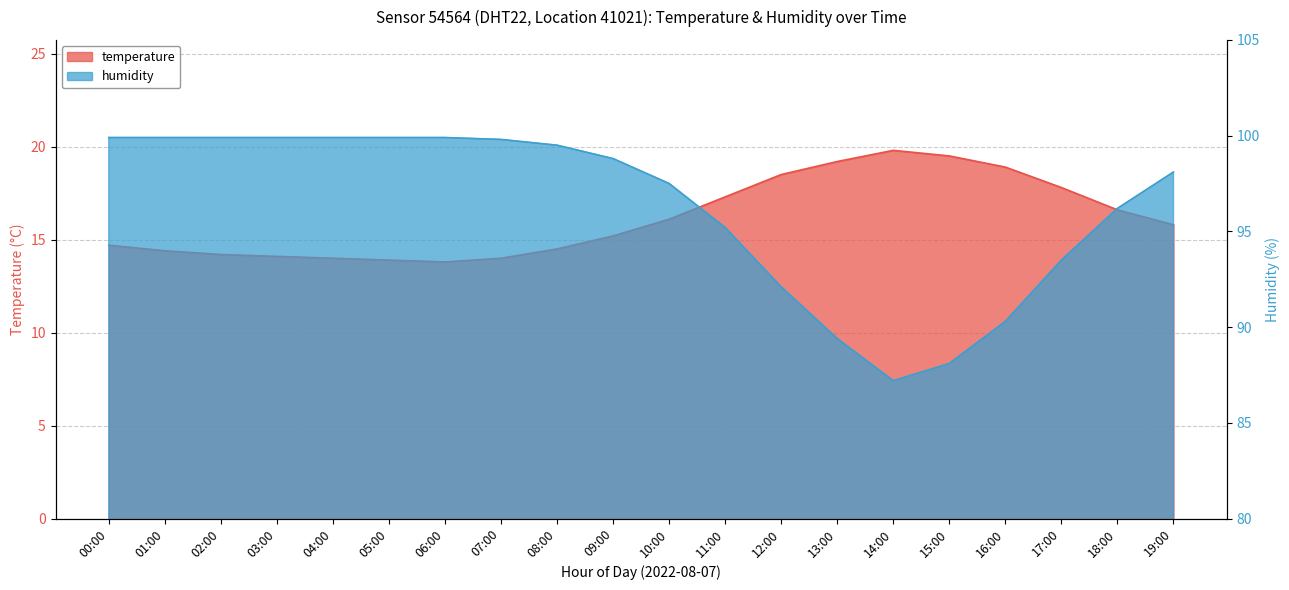

True or false: temperature has more than 2 interior local peaks.

False